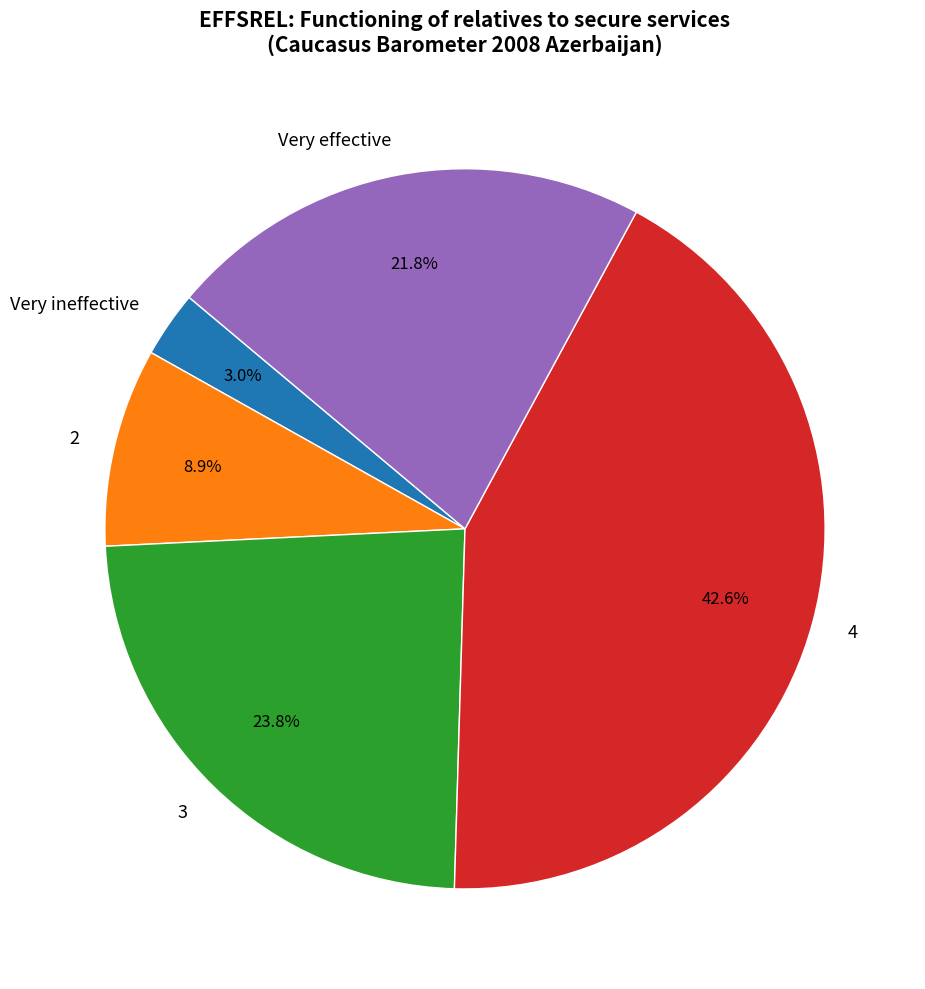

Between Very ineffective and 2, which is larger?

2